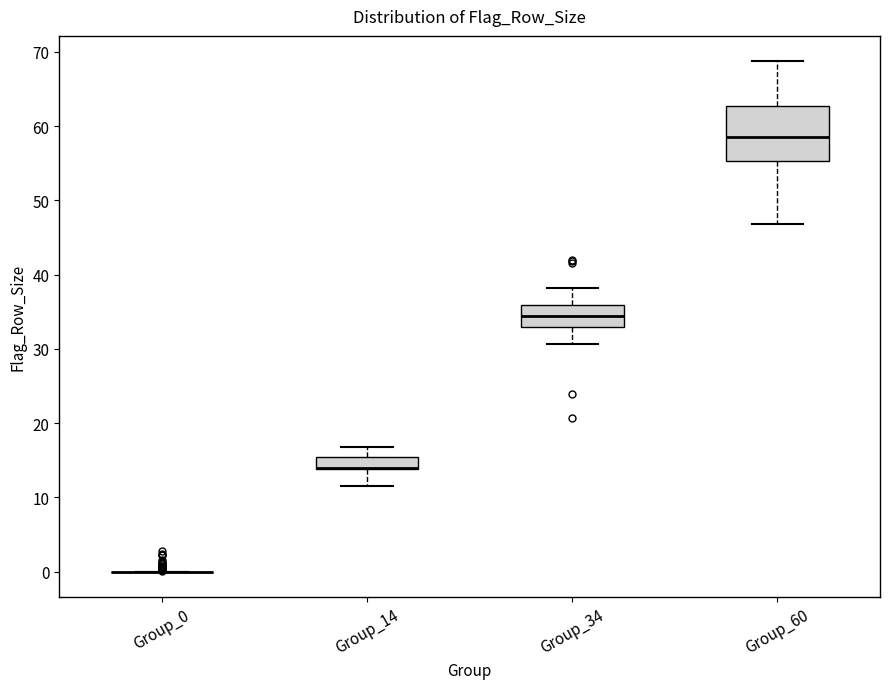

Which box is the tallest, from its lower edge to its upper edge?

Group_60